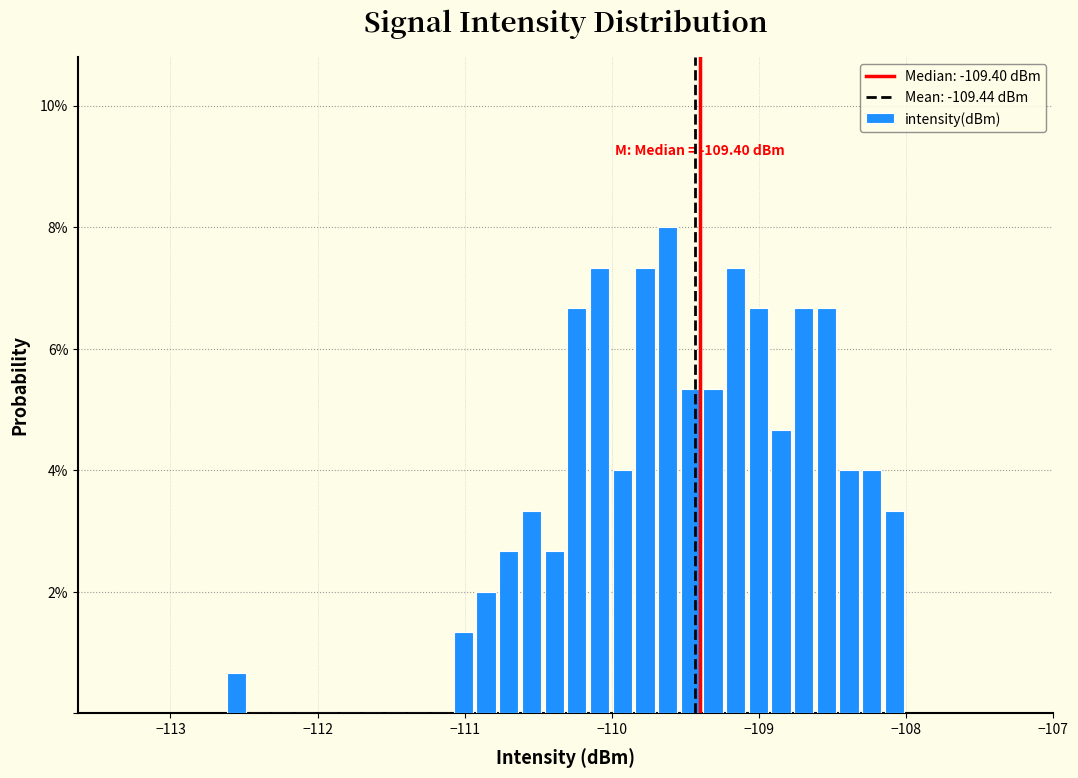

Read against the x-axis, roughly where is the centre of the tallest bar?

-109.6